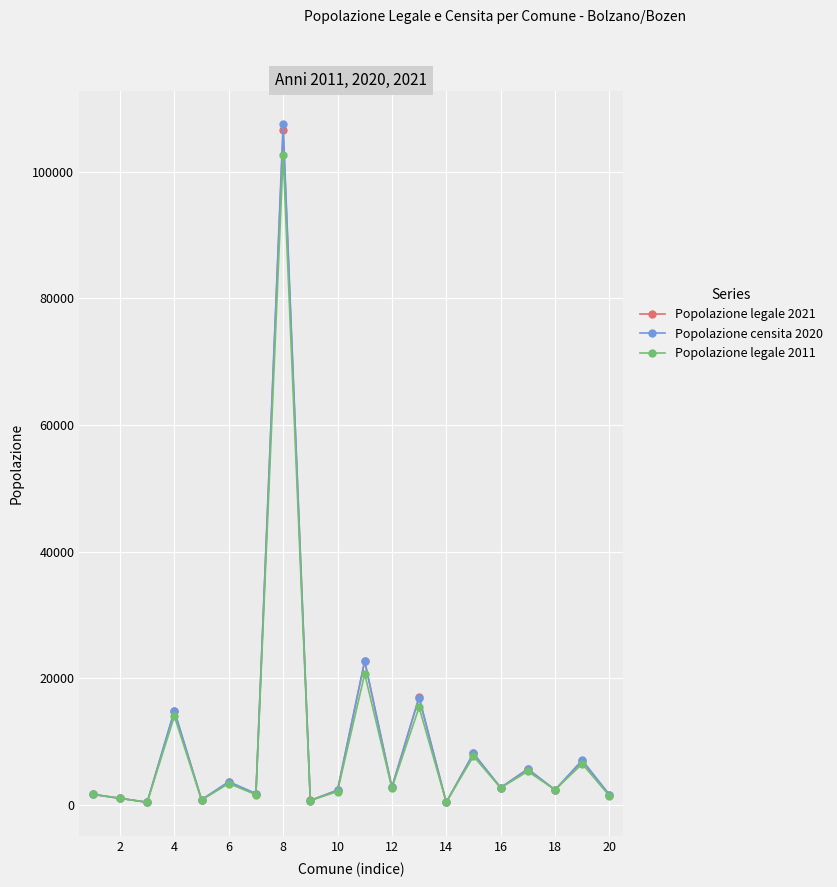

Which series has the largest range (max minus min)?

Popolazione censita 2020